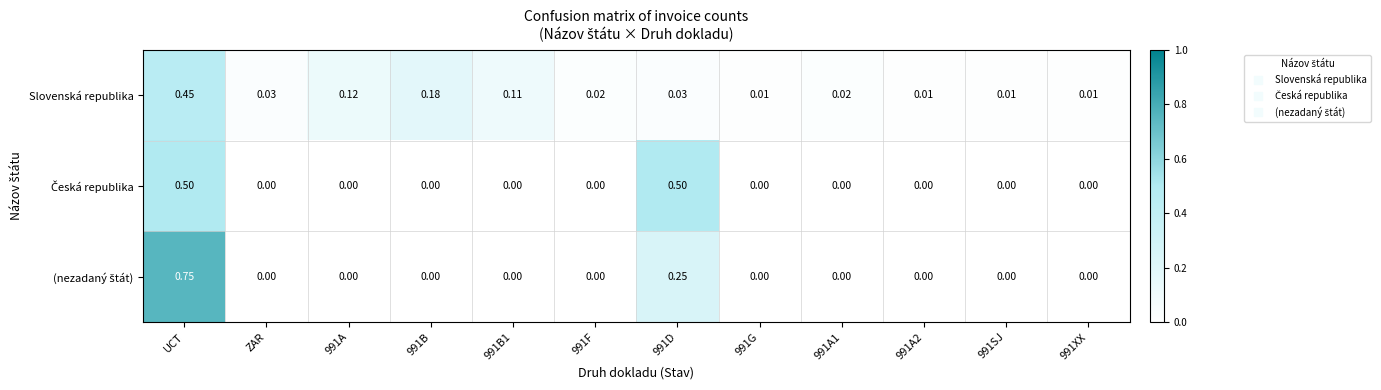

At which category is the sum across all series the highest?

UCT